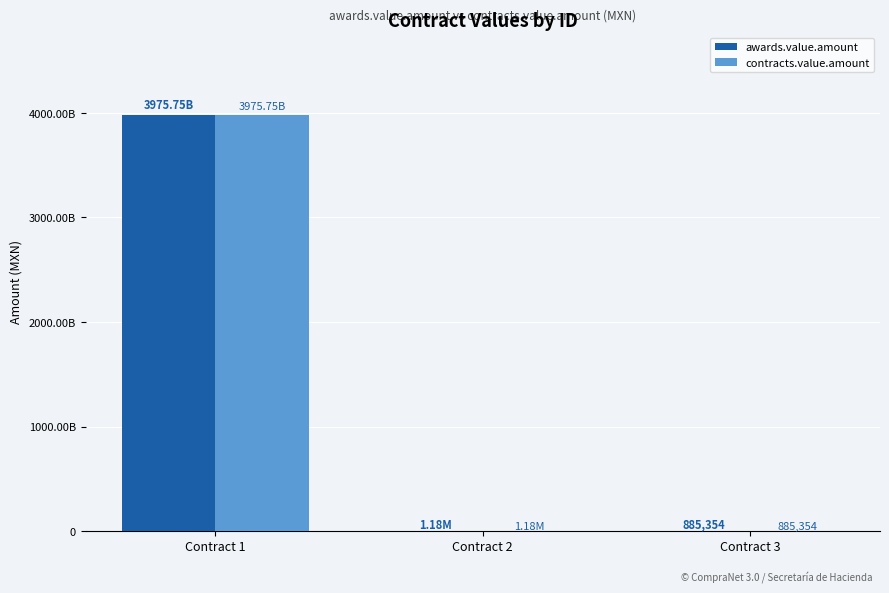

Are the bars grouped side by side (vs. stacked)?

Yes